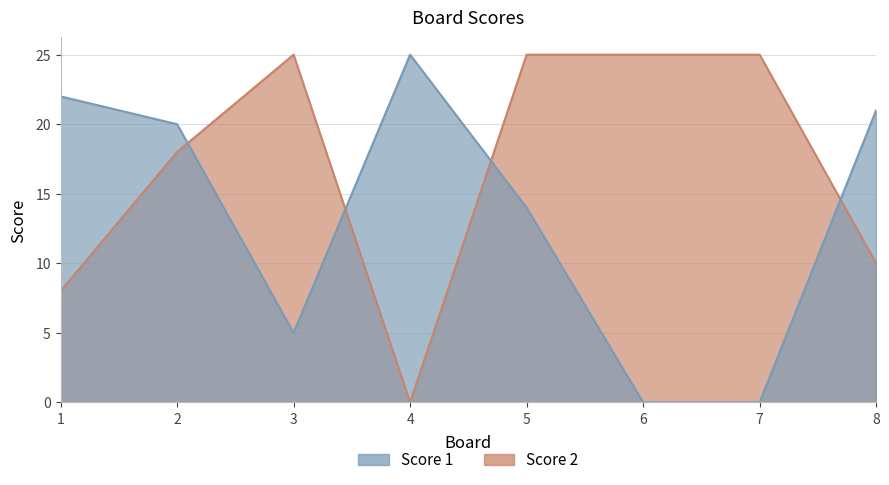

What is the difference between the maximum and minimum values in the Score 2 series?

25